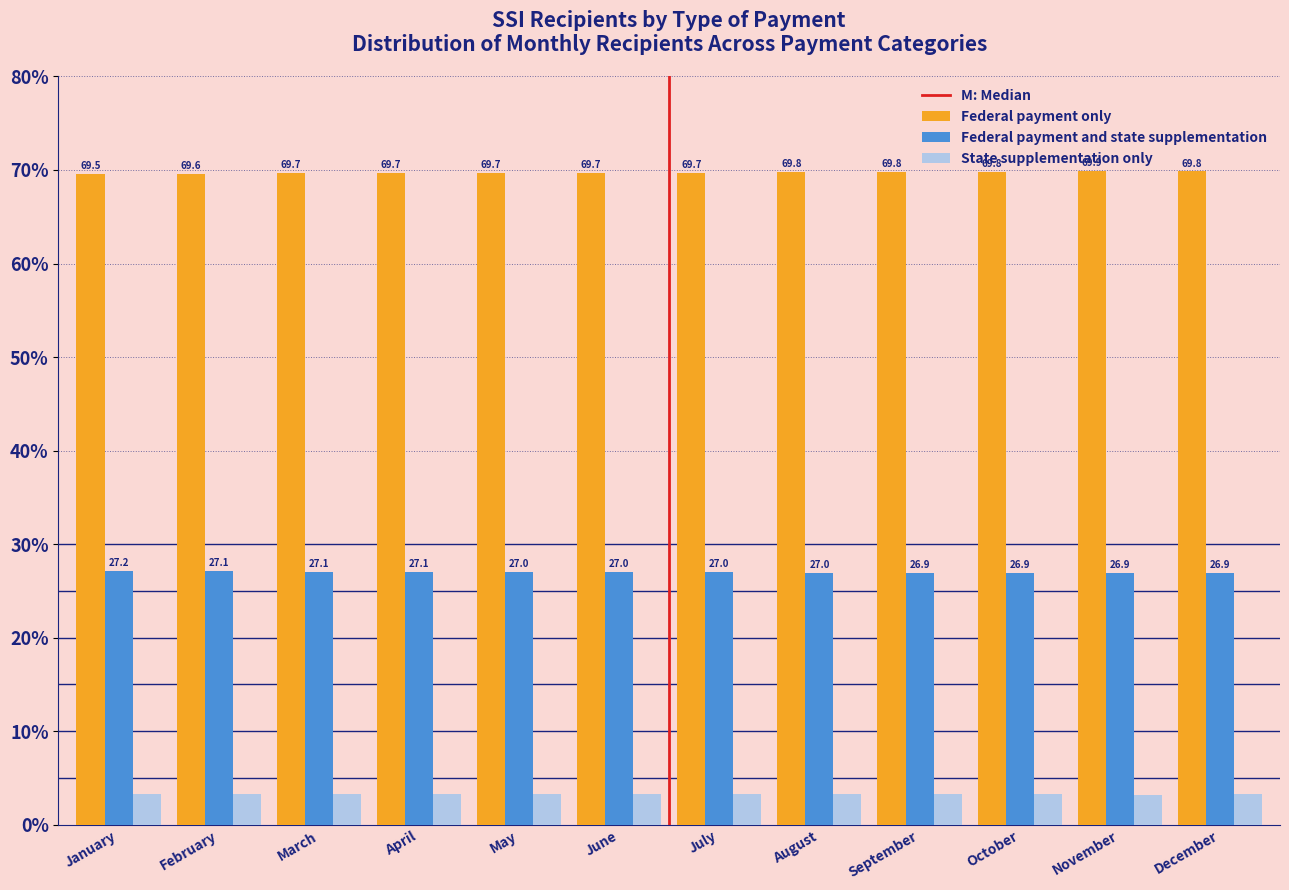

Is the value of State supplementation only at November greater than the value of Federal payment and state supplementation at April?

No